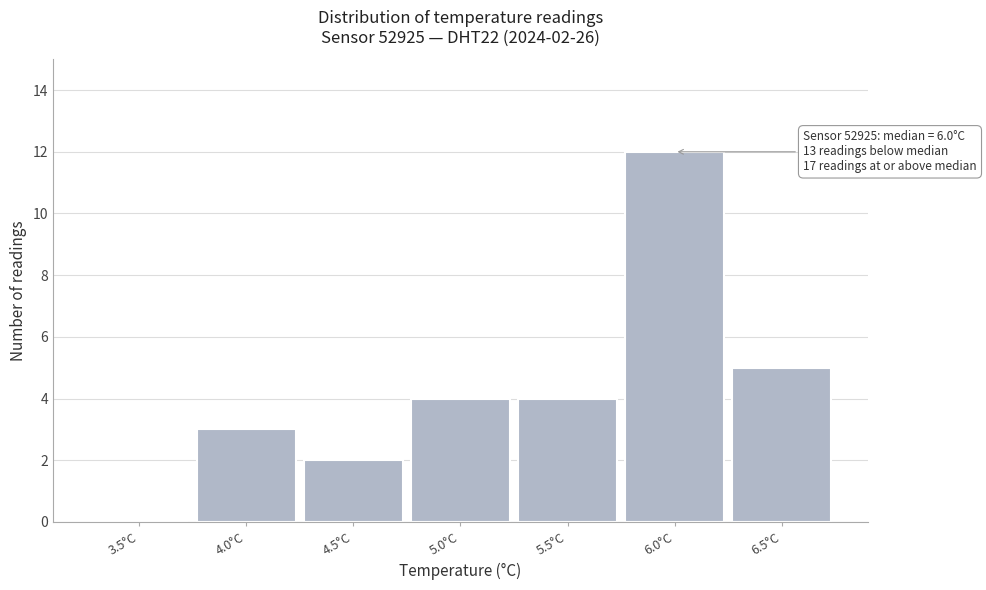

Reading left to right, extract all data points from this chart.

3.5°C=0	4.0°C=3	4.5°C=2	5.0°C=4	5.5°C=4	6.0°C=12	6.5°C=5